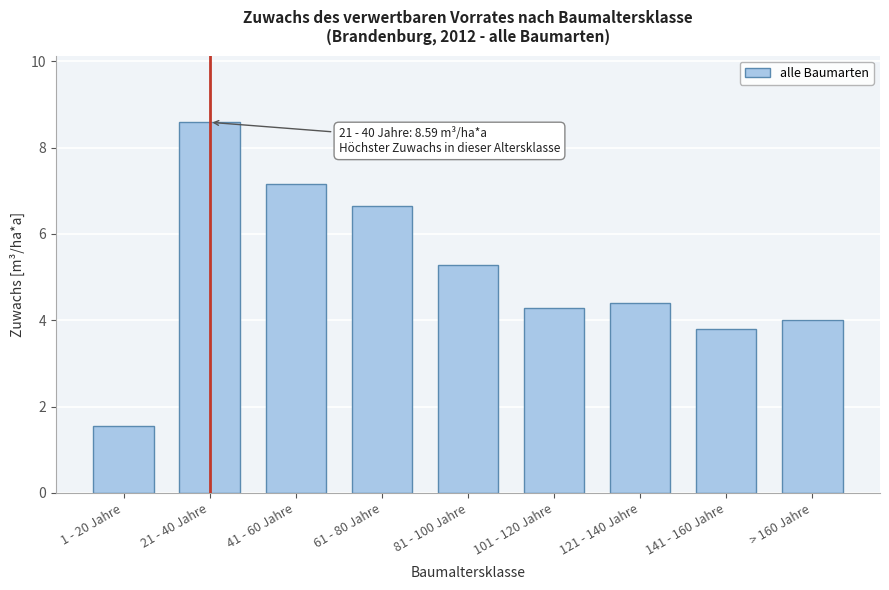

Reading left to right, transcribe all the data shown in this chart.

1 - 20 Jahre=1.6	21 - 40 Jahre=8.6	41 - 60 Jahre=7.2	61 - 80 Jahre=6.6	81 - 100 Jahre=5.3	101 - 120 Jahre=4.3	121 - 140 Jahre=4.4	141 - 160 Jahre=3.8	> 160 Jahre=4.0